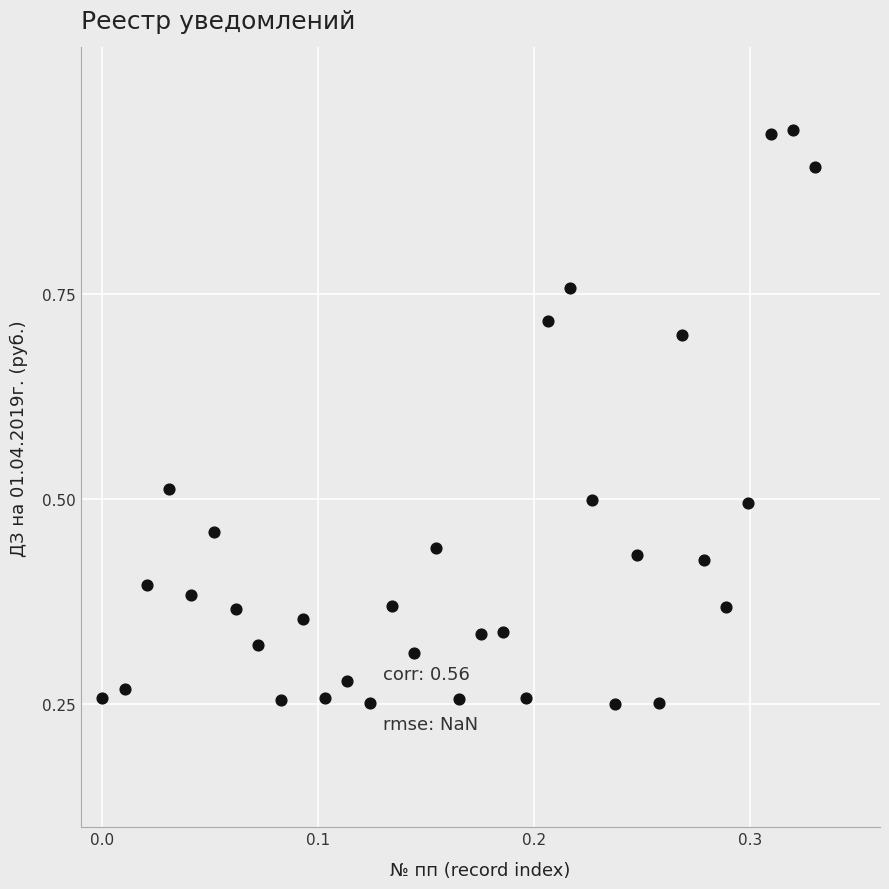

Count the number of points in this scatter plot.

33